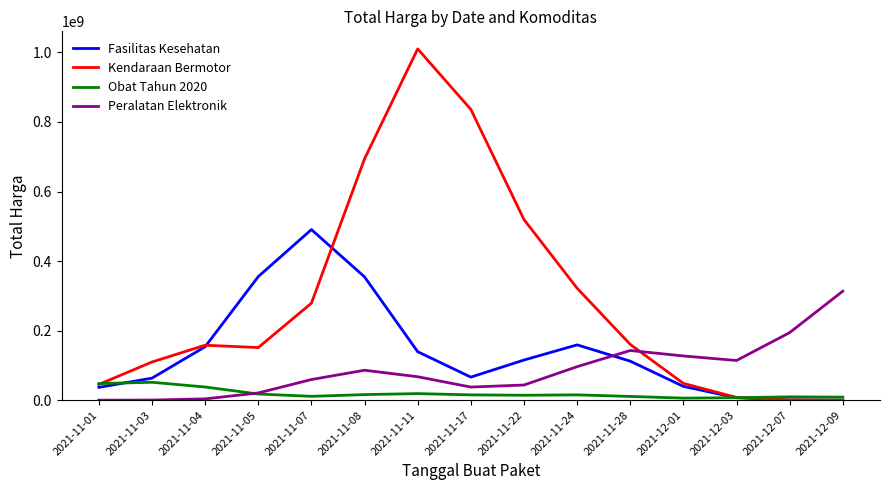

Read the Peralatan Elektronik value at 2021-11-04.

3658787.3